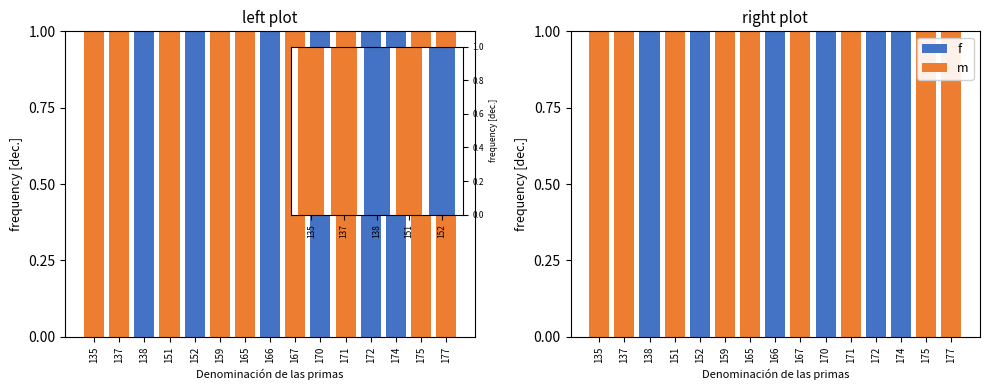

True or false: f has a value of -1 at 177.

False